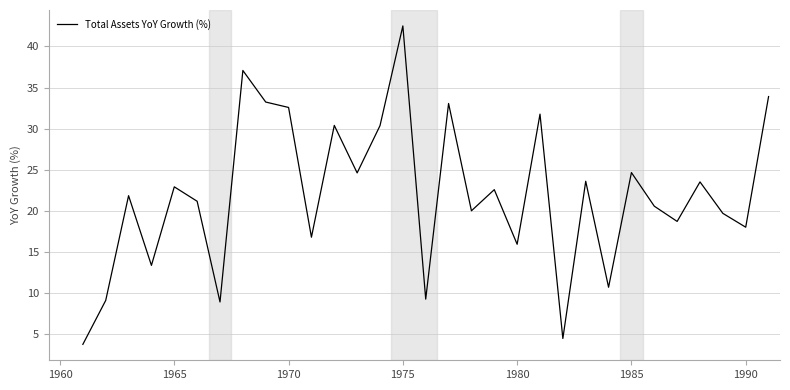

Count the values in the range 15 to 30.

15